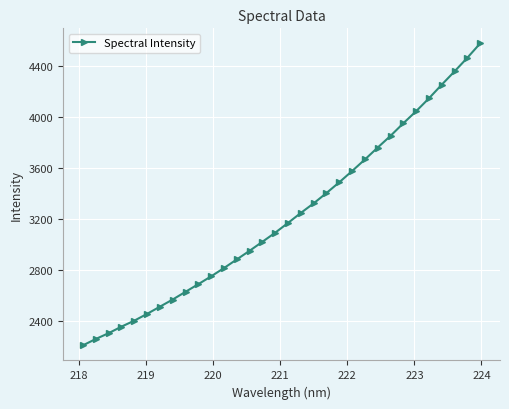

What is the difference between the second highest and minimum values?

2262.4